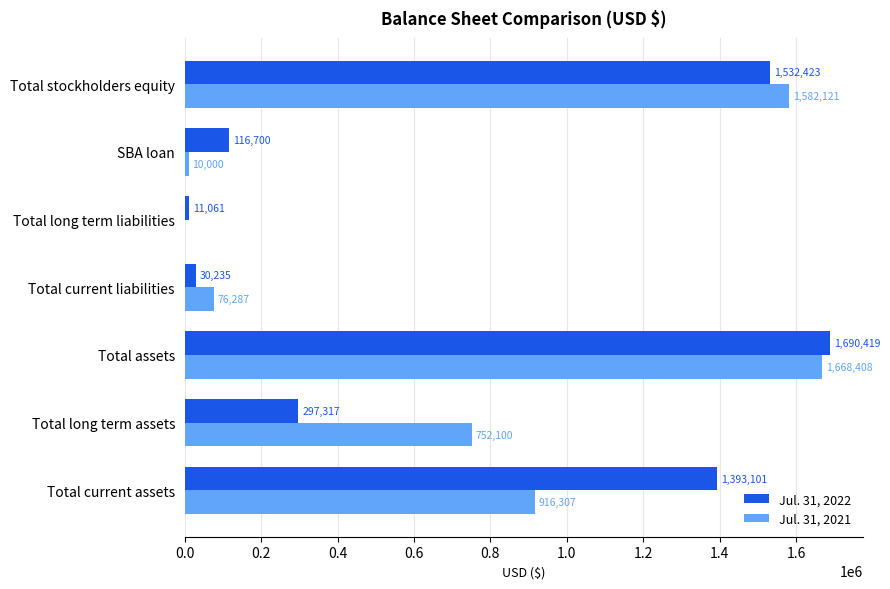

The value of Jul. 31, 2021 at Total assets is 1668408. True or false?

True